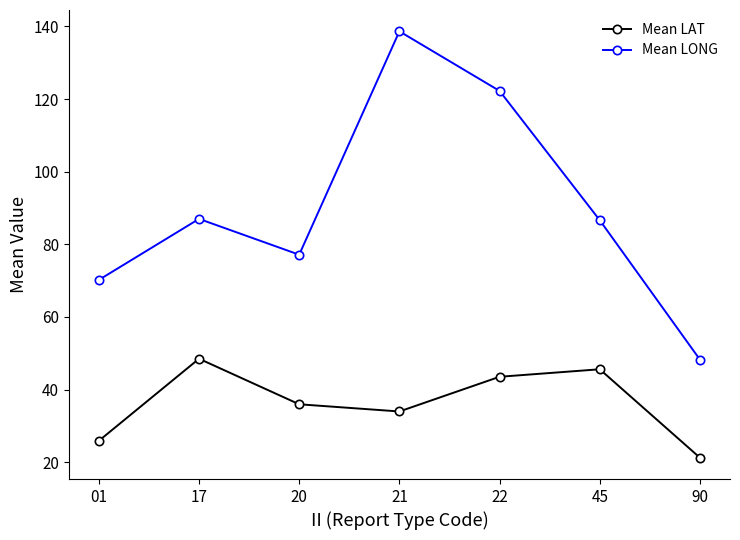

The value of Mean LONG at 21 is 138.6. True or false?

True